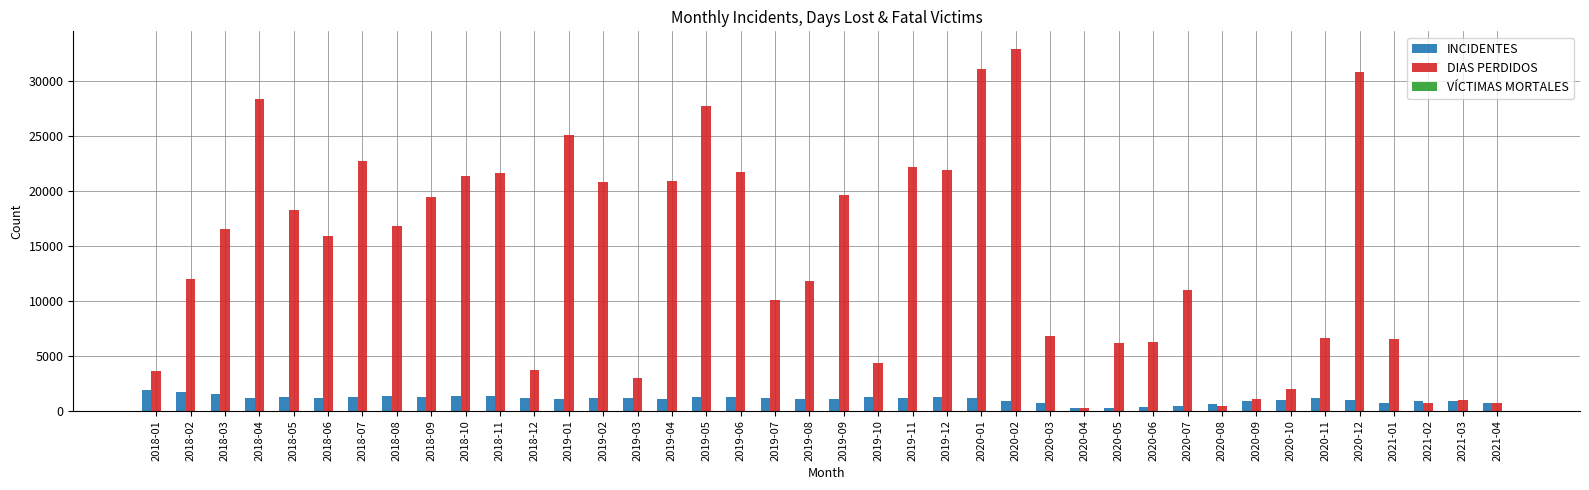

What is the sum of all INCIDENTES values?

41779